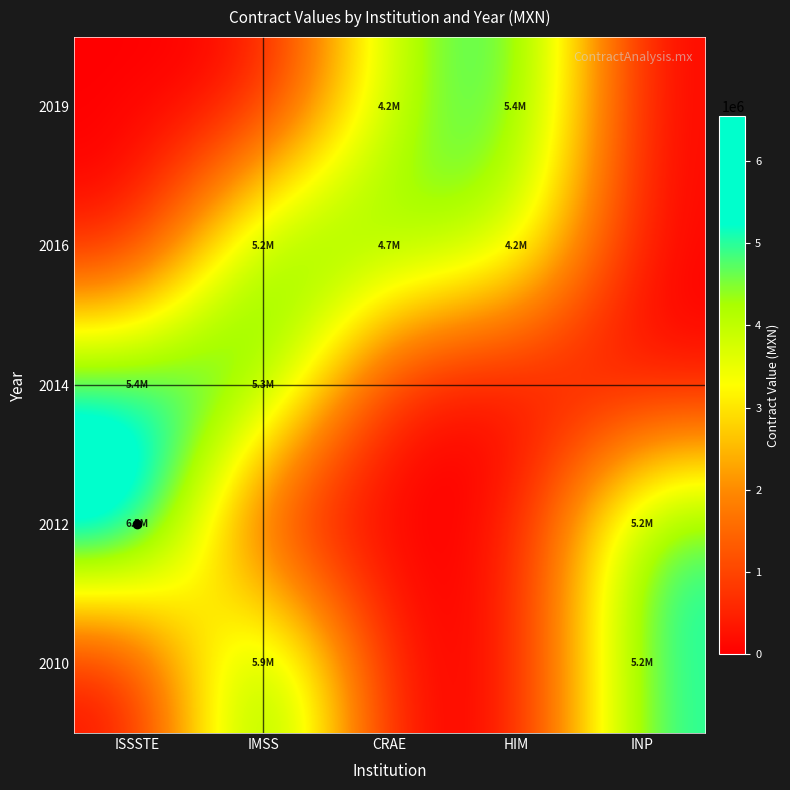

Reading right to left, what are all the values shown in this chart?

2010: INP=5161132.3	HIM=0.0	CRAE=0.0	IMSS=5891685.8	ISSSTE=0.0
2012: INP=5246855.0	HIM=0.0	CRAE=0.0	IMSS=0.0	ISSSTE=6546823.2
2014: INP=0.0	HIM=0.0	CRAE=0.0	IMSS=5258620.7	ISSSTE=5426346.9
2016: INP=0.0	HIM=4187870.8	CRAE=4715750.0	IMSS=5156643.5	ISSSTE=0.0
2019: INP=0.0	HIM=5367000.0	CRAE=4152000.0	IMSS=0.0	ISSSTE=0.0